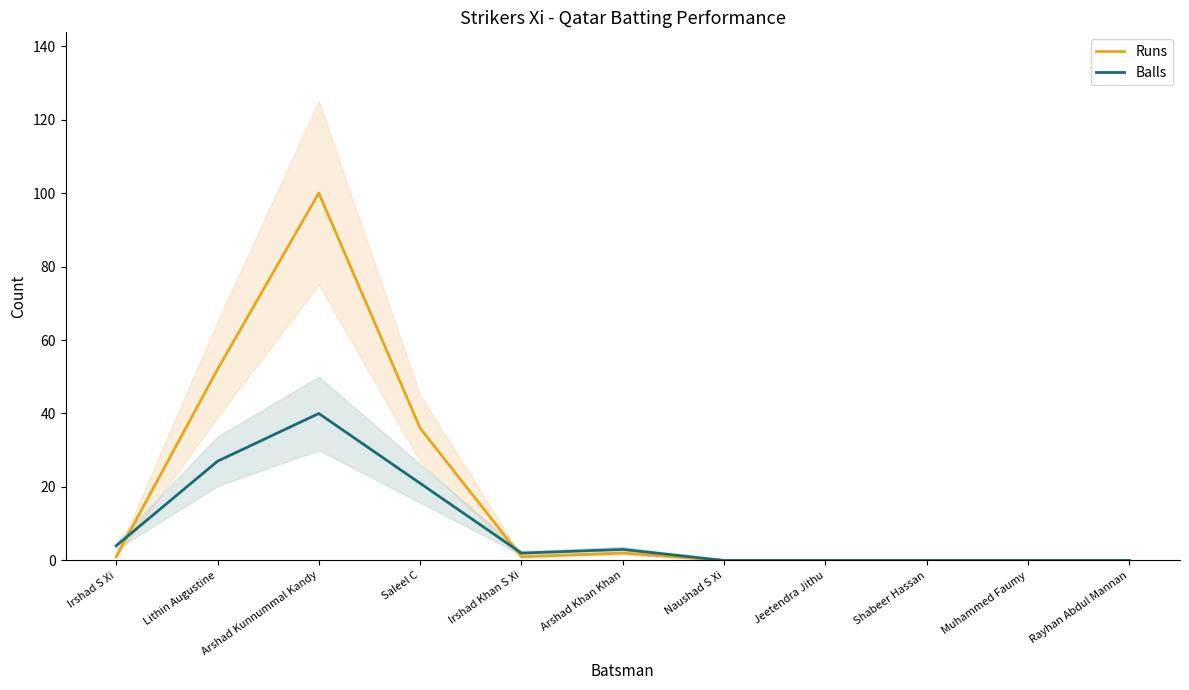

Is this an area chart (filled region under the line)?

No